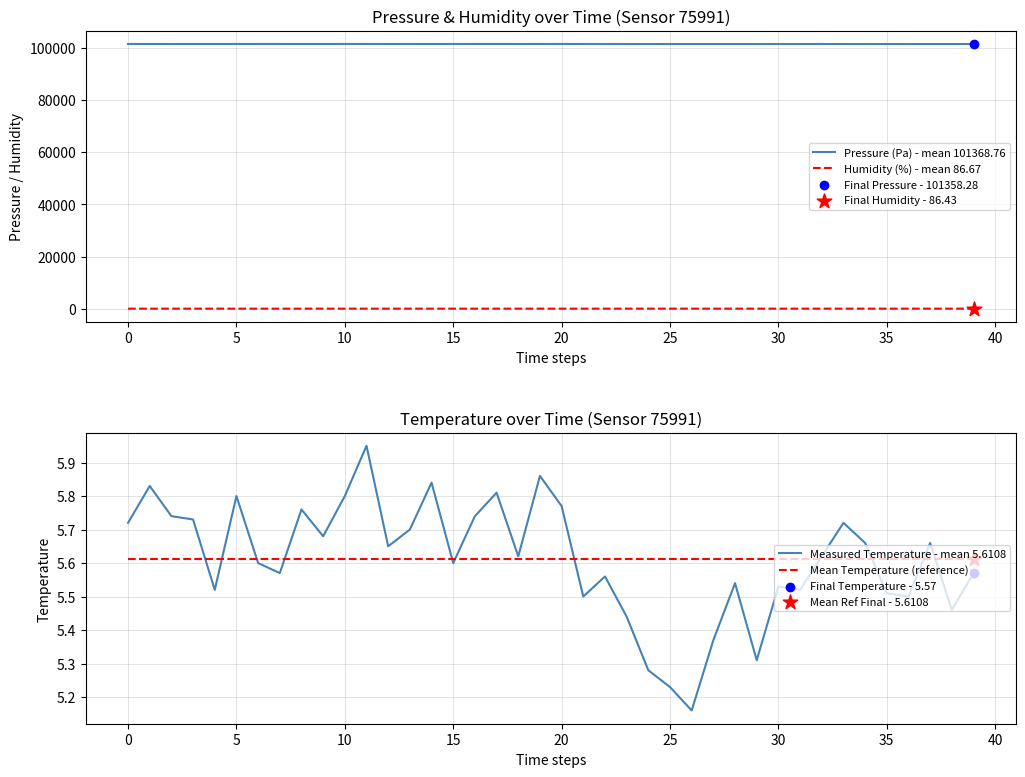

Which series reaches the maximum Y coordinate?

Pressure (Pa) - mean 101368.76